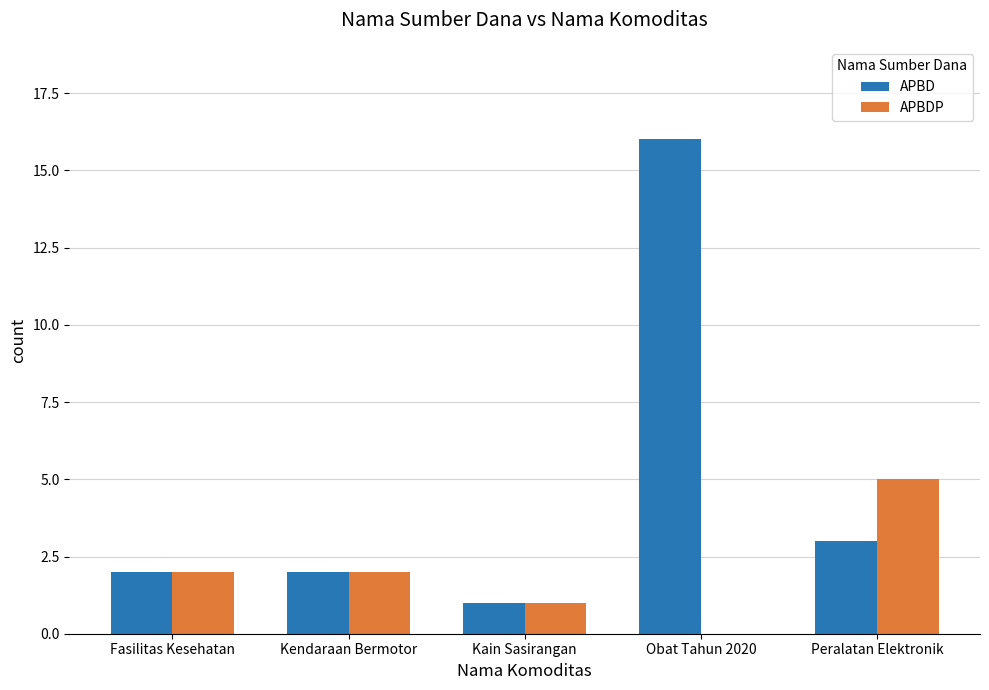

What is the maximum value for APBDP?

5